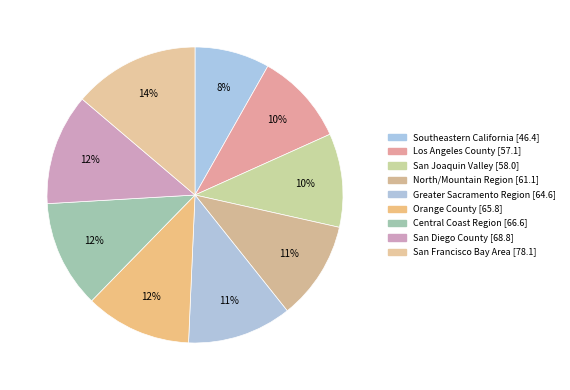

Combined, what portion of the pie is North/Mountain Region and Central Coast Region?

22.5%